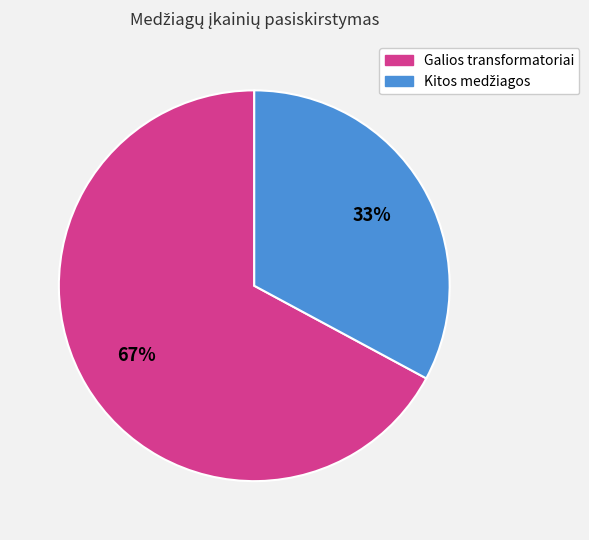

Does any single category account for the majority?

Yes